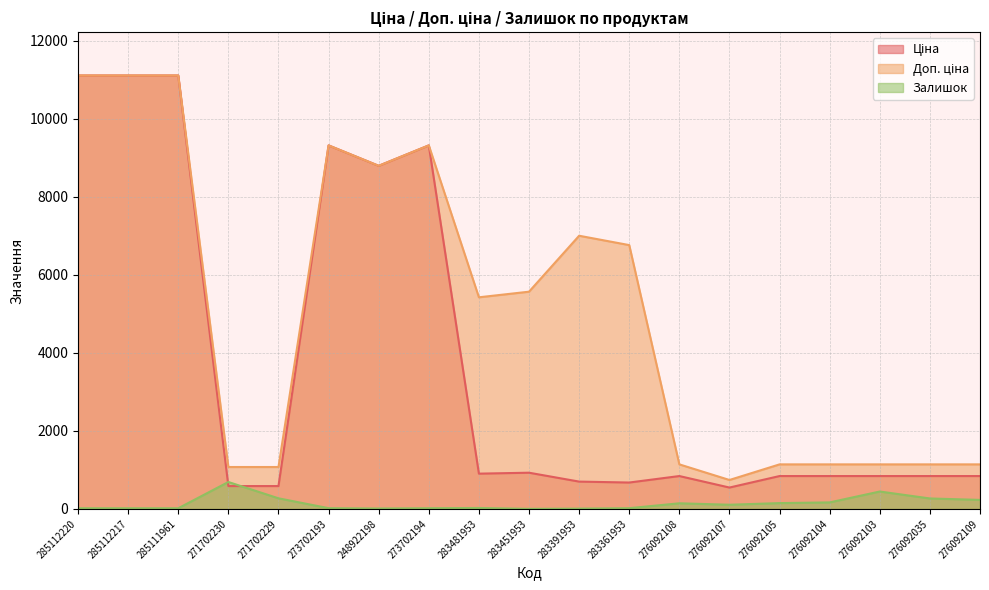

What is the maximum value shown in the chart?

11113.6